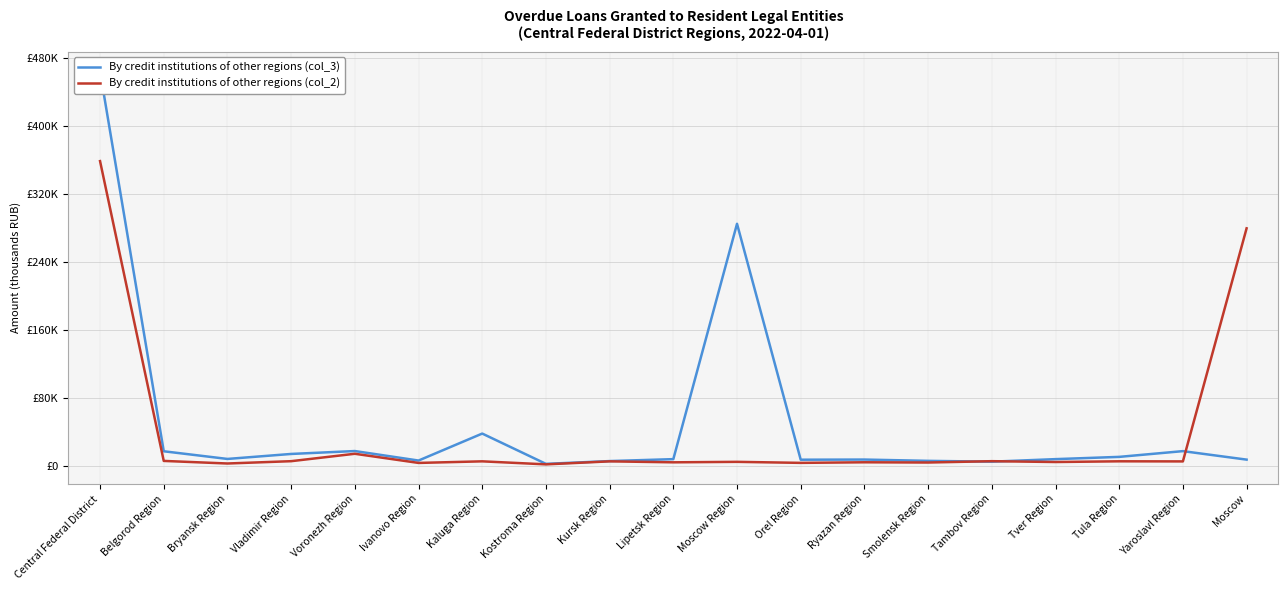

Reading left to right, transcribe all the data shown in this chart.

By credit institutions of other regions (col_3): Central Federal District=464553	Belgorod Region=16828	Bryansk Region=7791	Vladimir Region=13670	Voronezh Region=17096	Ivanovo Region=5897	Kaluga Region=37699	Kostroma Region=1995	Kursk Region=5269	Lipetsk Region=7558	Moscow Region=284968	Orel Region=6881	Ryazan Region=7057	Smolensk Region=5525	Tambov Region=4560	Tver Region=7562	Tula Region=10223	Yaroslavl Region=16992	Moscow=6981
By credit institutions of other regions (col_2): Central Federal District=358872	Belgorod Region=5461	Bryansk Region=2416	Vladimir Region=5144	Voronezh Region=13883	Ivanovo Region=3092	Kaluga Region=4961	Kostroma Region=1393	Kursk Region=4948	Lipetsk Region=3803	Moscow Region=4363	Orel Region=3156	Ryazan Region=3852	Smolensk Region=3569	Tambov Region=5150	Tver Region=4163	Tula Region=5002	Yaroslavl Region=4879	Moscow=279636